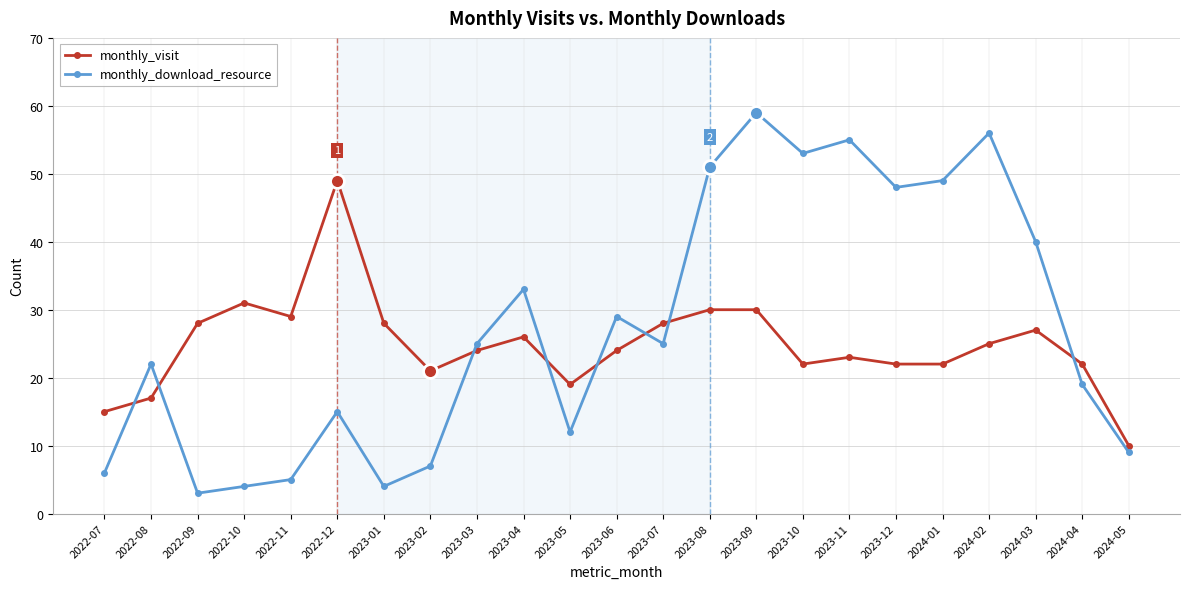

At which label is monthly_visit closest to 29?

2022-11